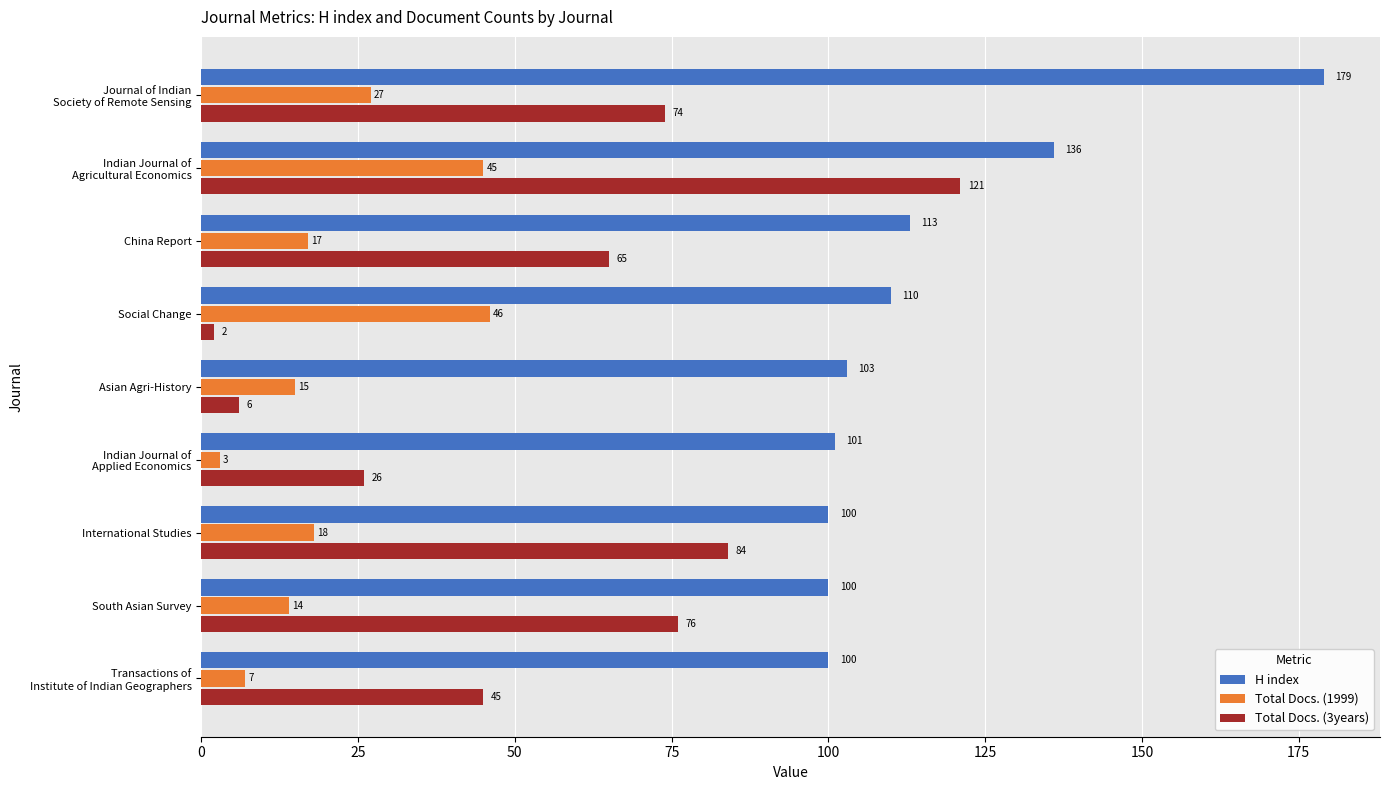

Read the Total Docs. (1999) value at Social Change.

46